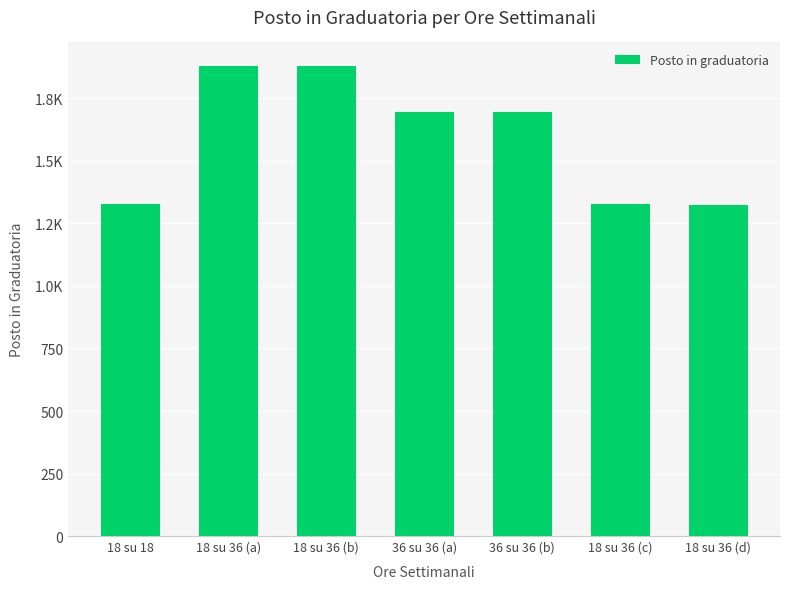

Is it true that the value at 18 su 36 (c) is 2067?

False